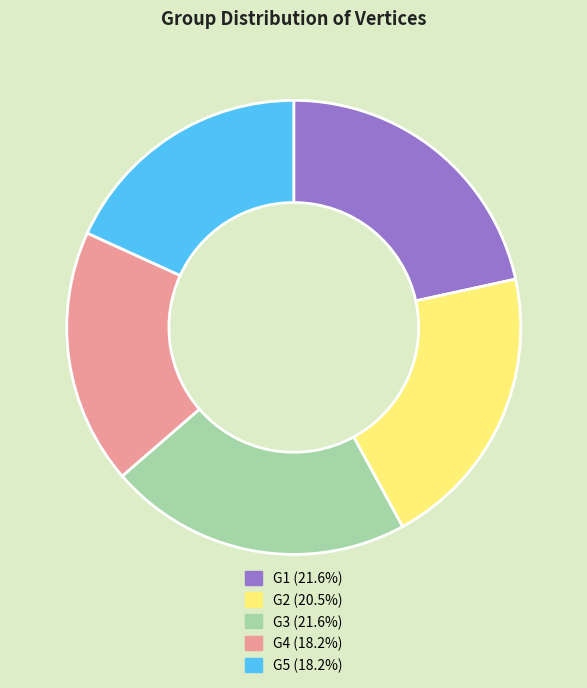

Combined, do G3 and G5 account for over 50%?

No